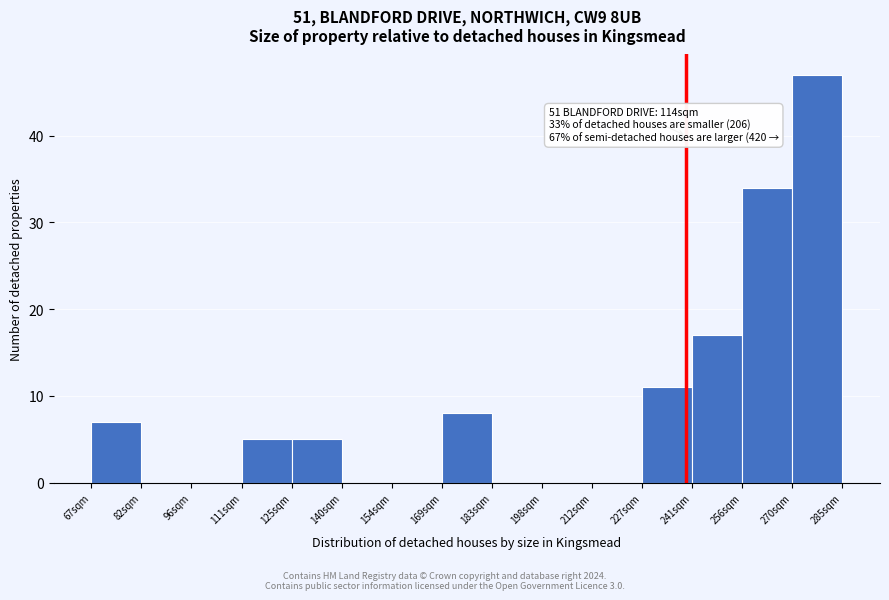

Which range on the x-axis has the tallest bar?

270 to 286